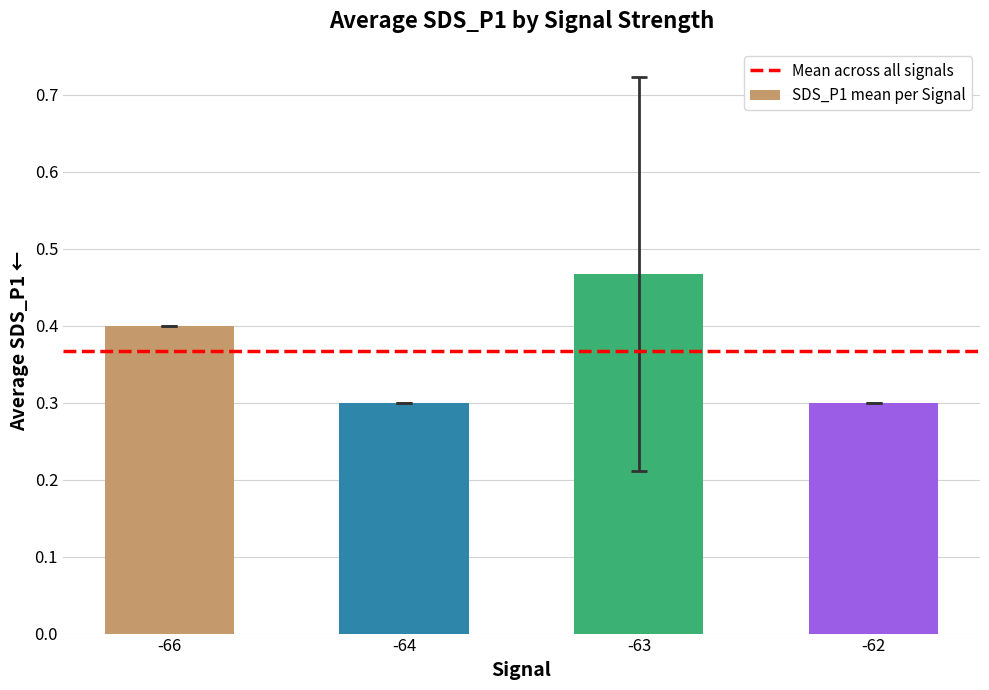

What is the minimum value shown in the chart?

0.3